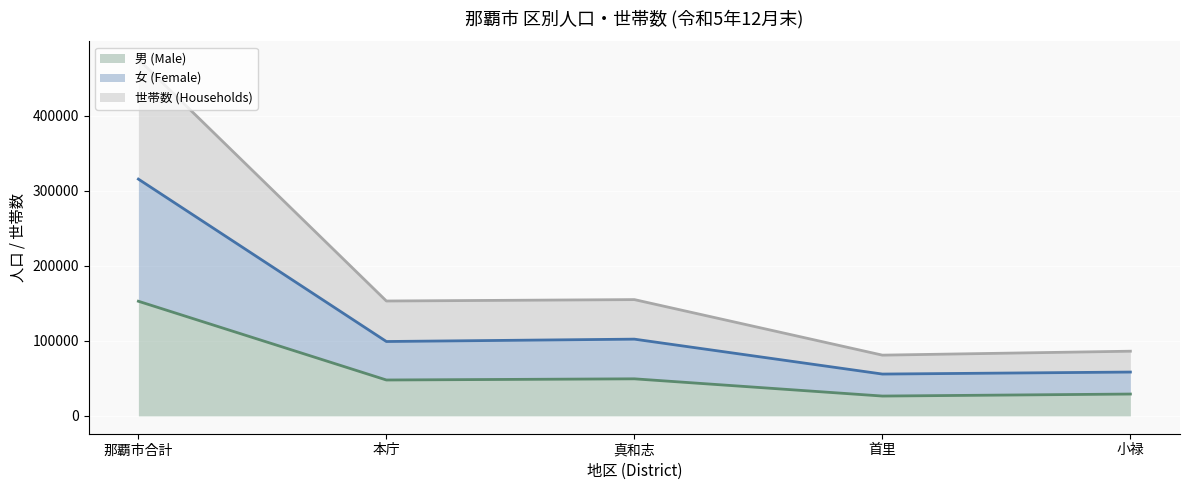

What is the label of the 5th point from the left?

小禄